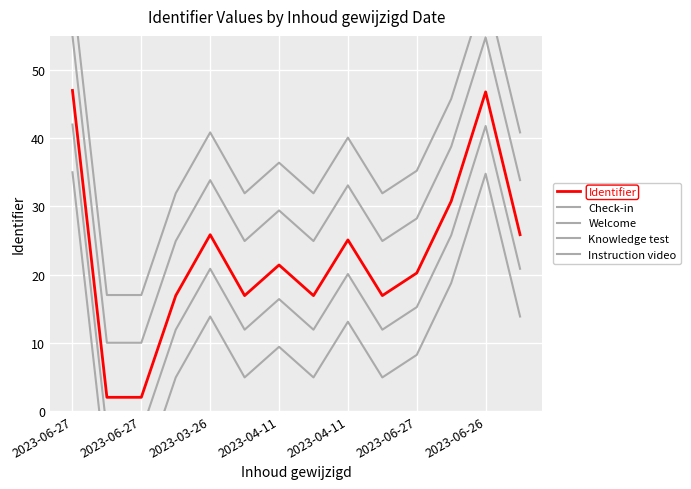

True or false: Identifier has more than 1 interior local peaks.

True